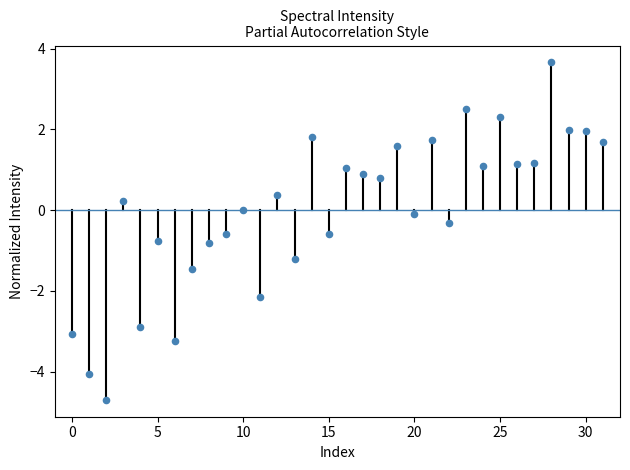

What is the range of Y values (max minus min)?

8.4